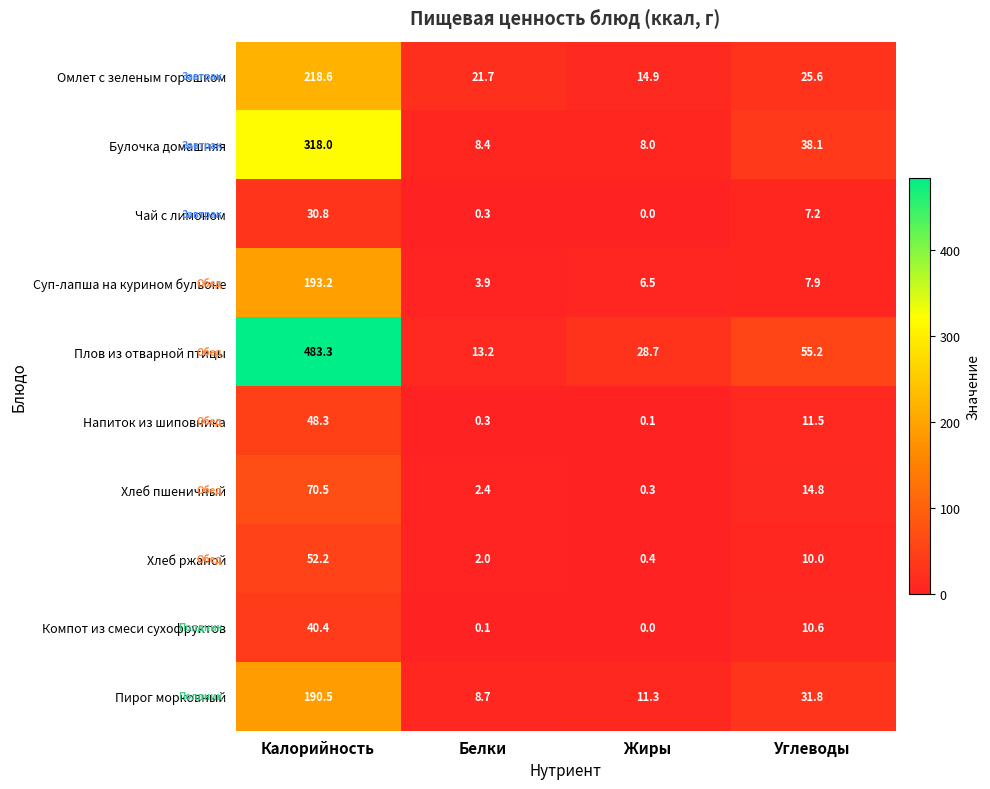

What is the sum of the Плов из отварной птицы values at Углеводы and Калорийность?

538.5